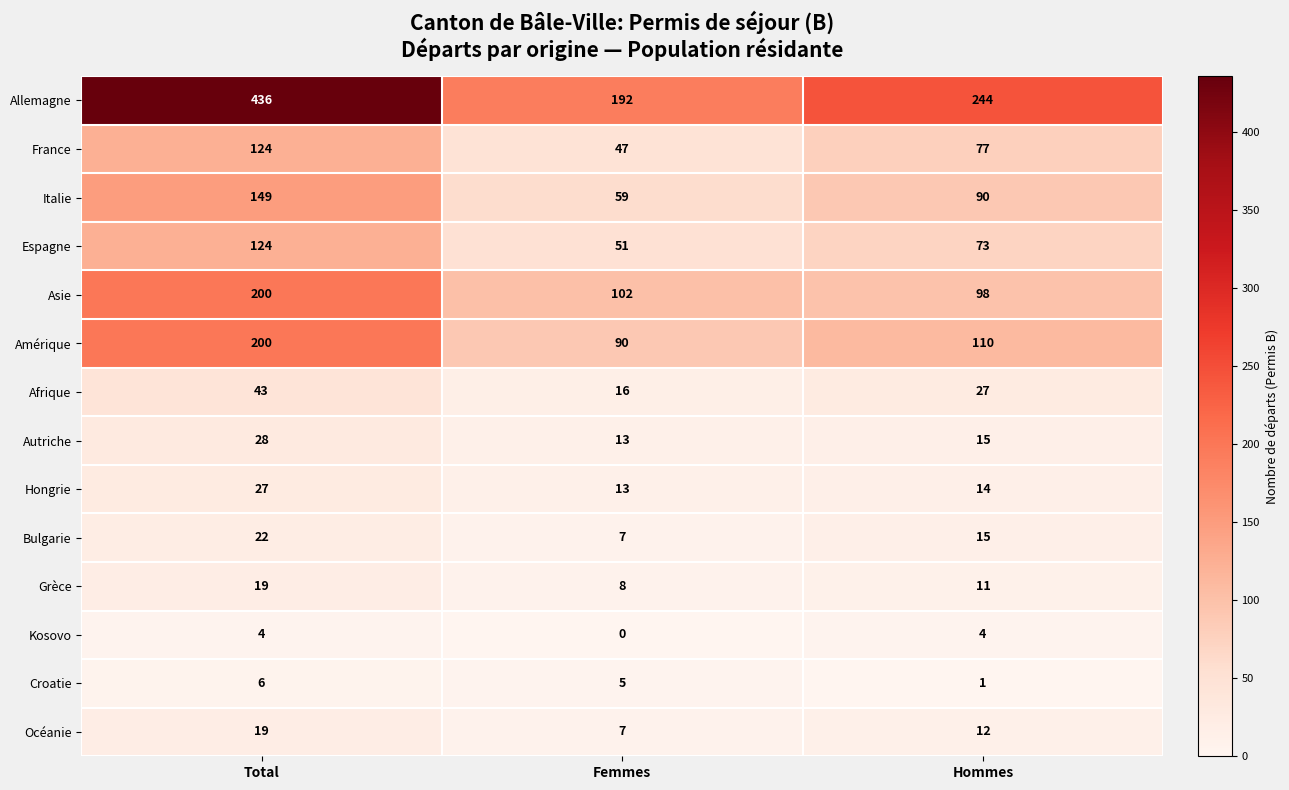

What is the highest value of the Bulgarie series?

22